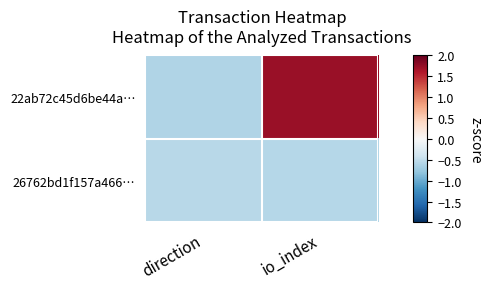

Rank the series at io_index from lowest to highest value.

26762bd1f157a466…, 22ab72c45d6be44a…